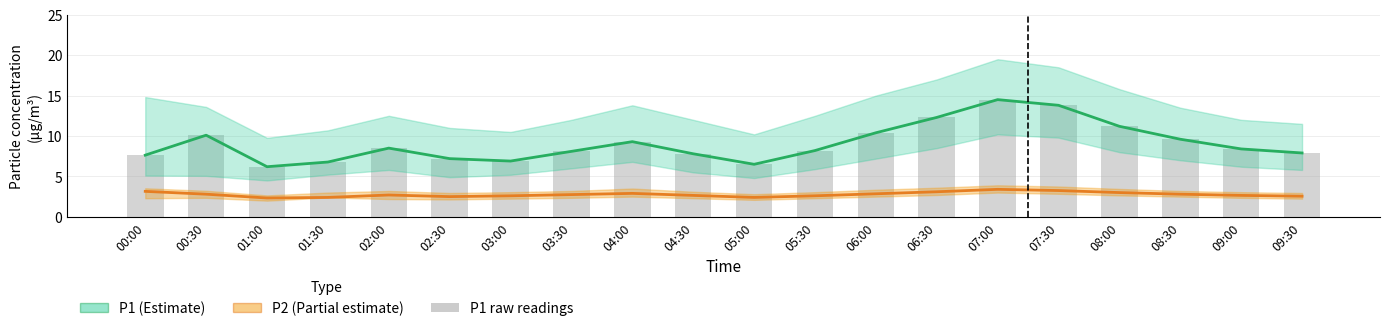

What is the label of the 7th bar from the right?

06:30